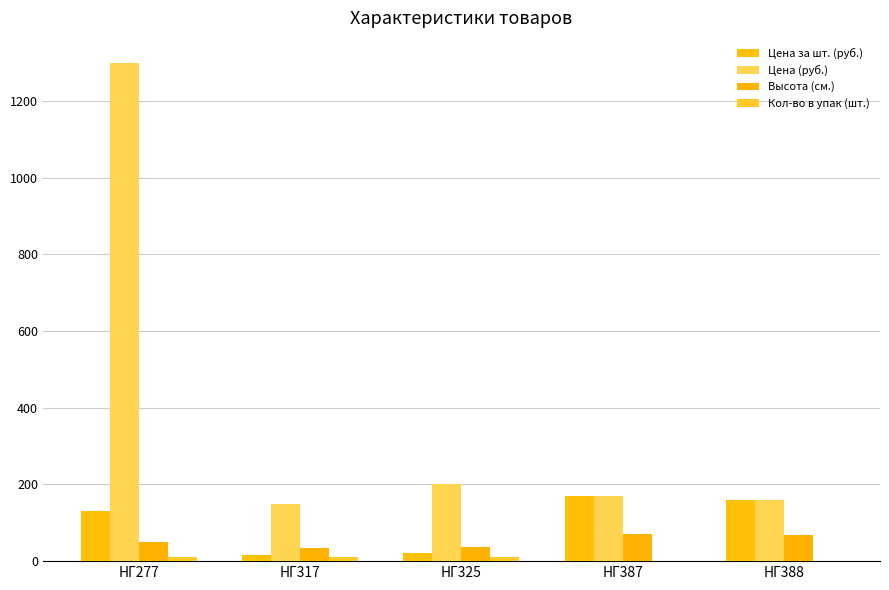

How many series are shown in this chart?

4